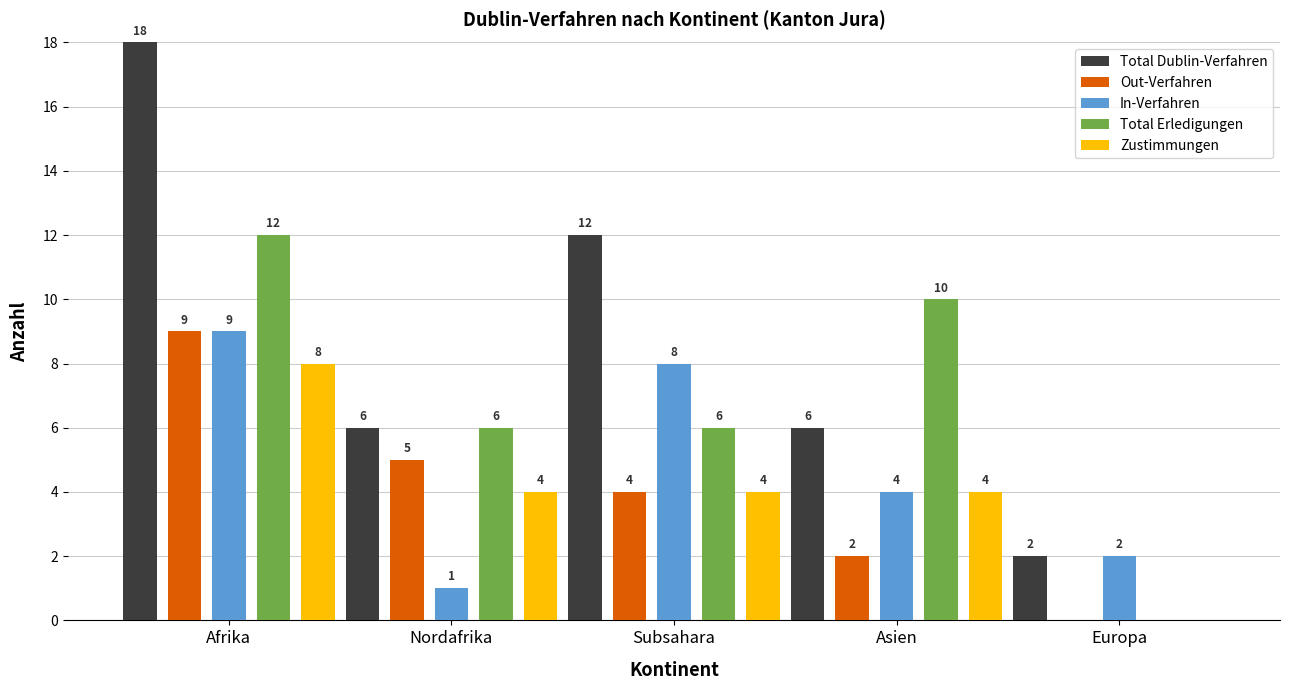

Which label corresponds to the largest value in the chart?

Afrika